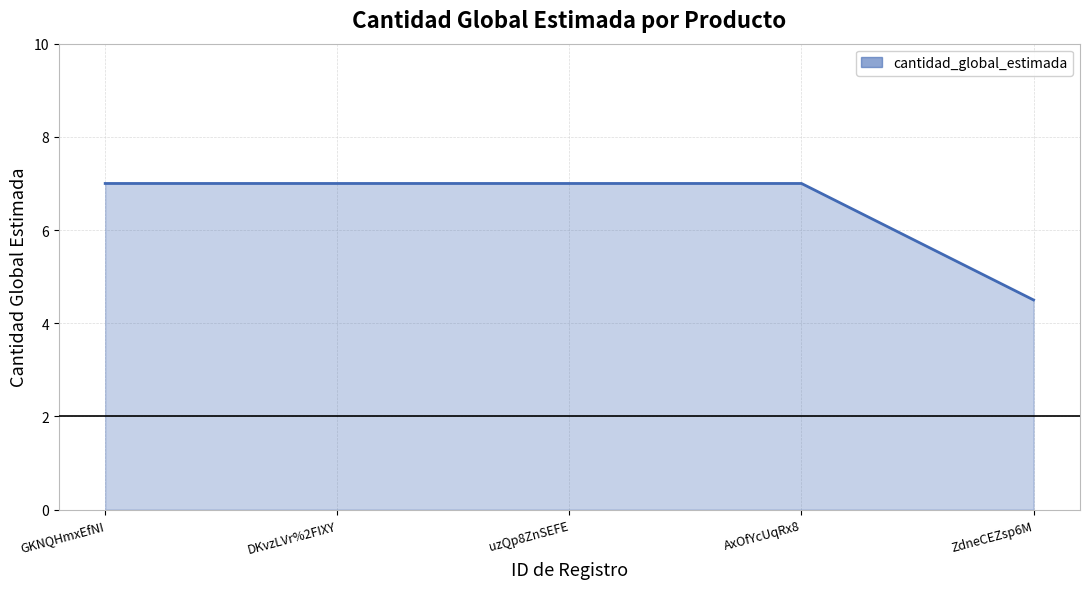

What is the minimum value shown in the chart?

4.5